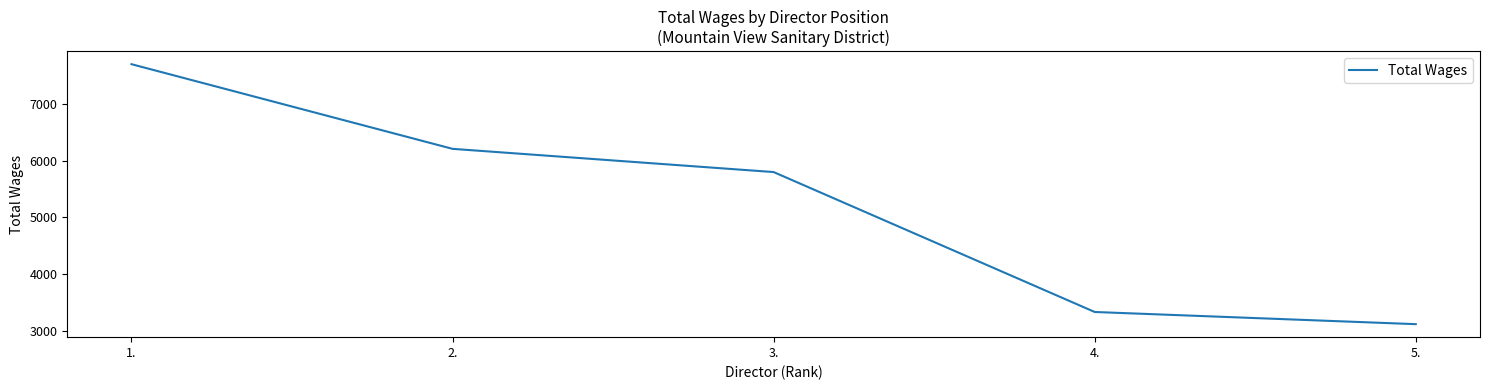

What is the average value?

5234